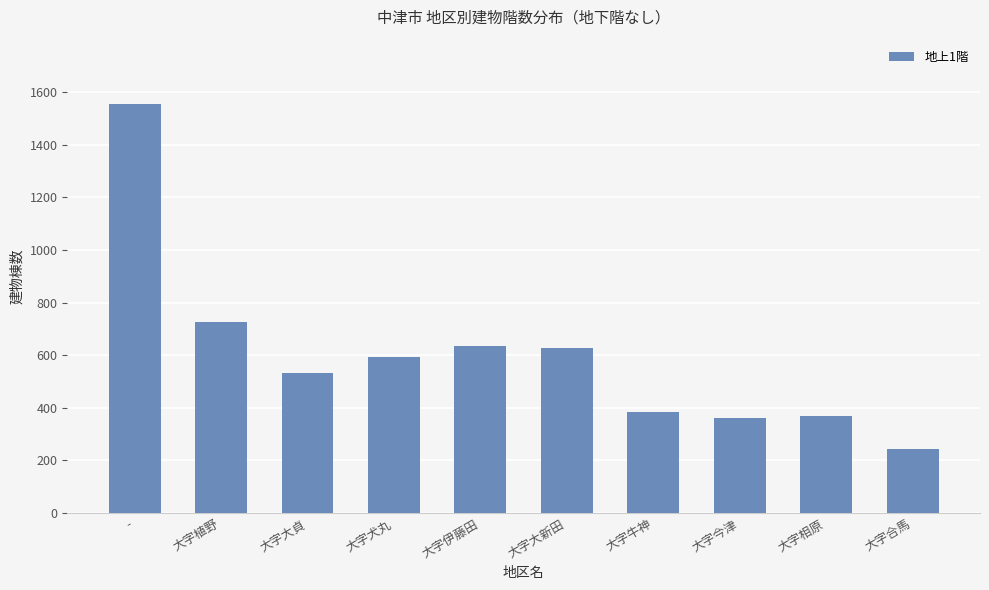

At which label does the data first exceed 594?

-